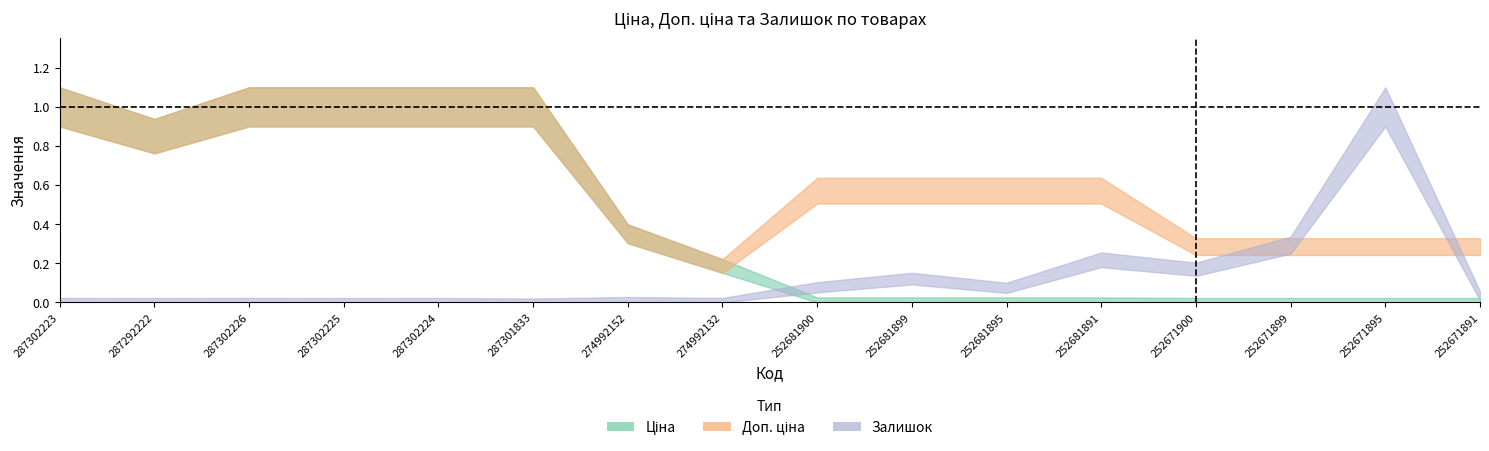

What is the label of the 5th point from the right?

252681891